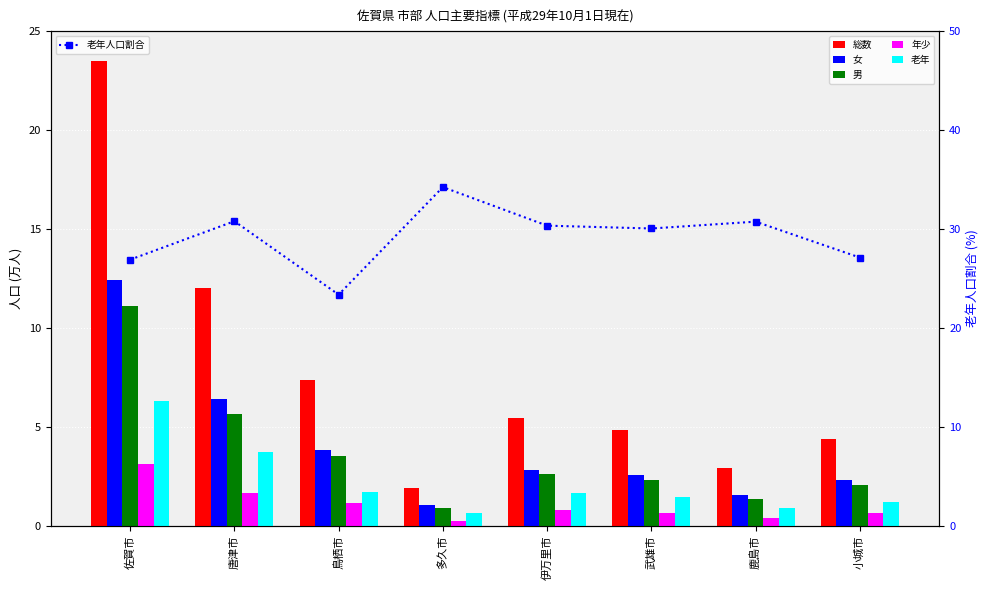

What is the difference between the highest and lowest values at 唐津市?

29.2